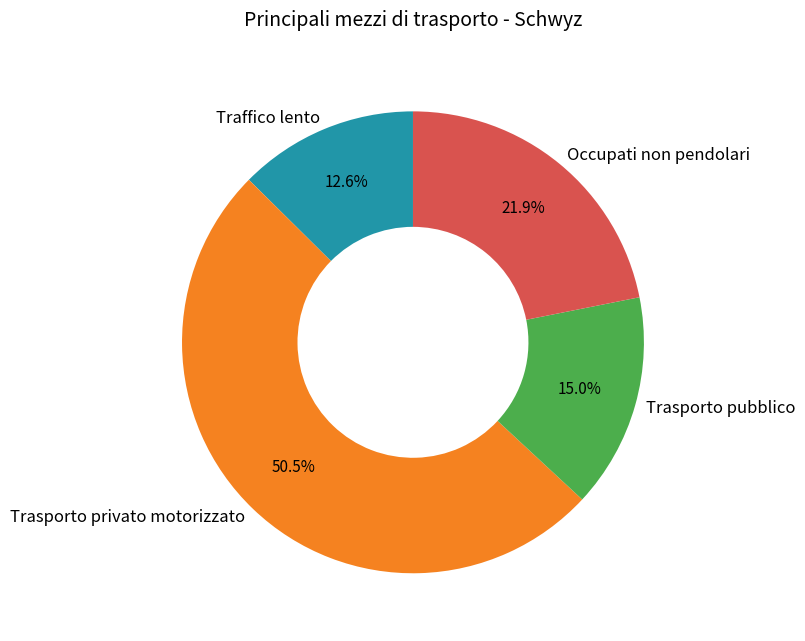

What is the total percentage of Trasporto pubblico and Occupati non pendolari?

36.9%